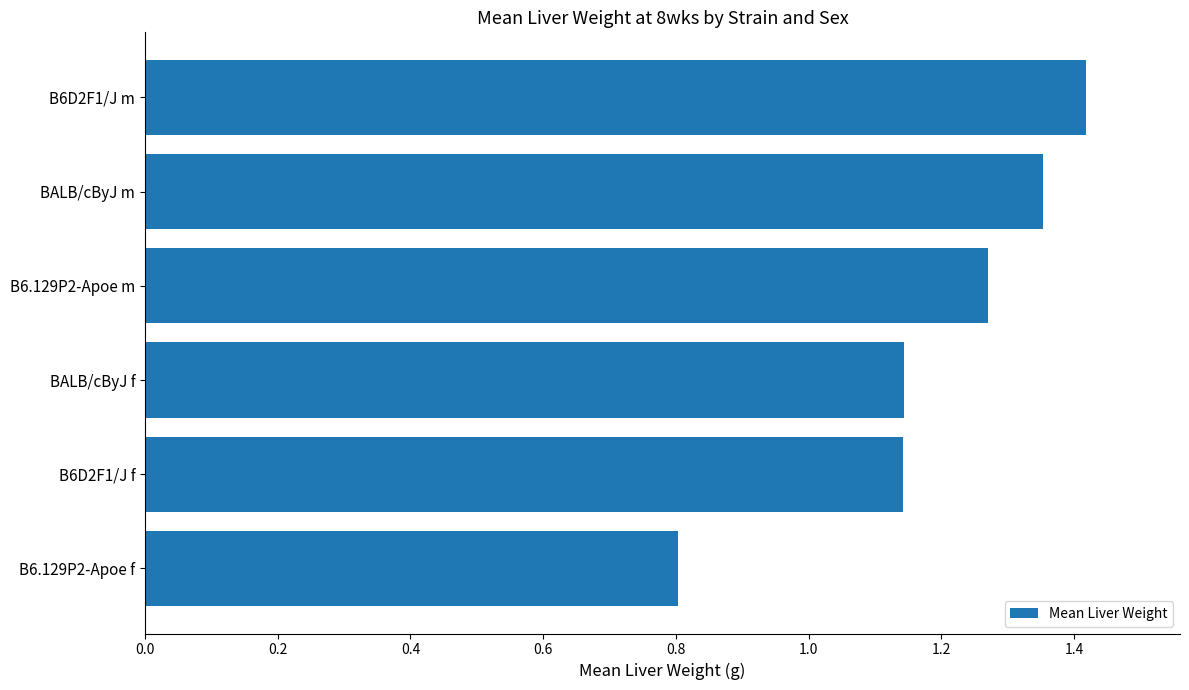

What is the difference between the maximum and minimum values?

0.6